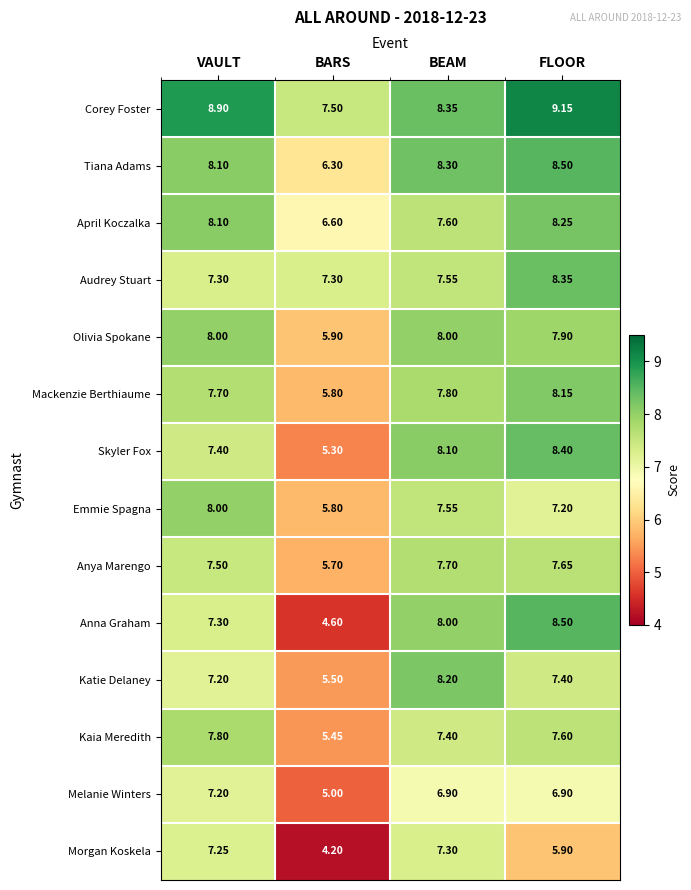

How many data points in Anna Graham are less than 8?

2